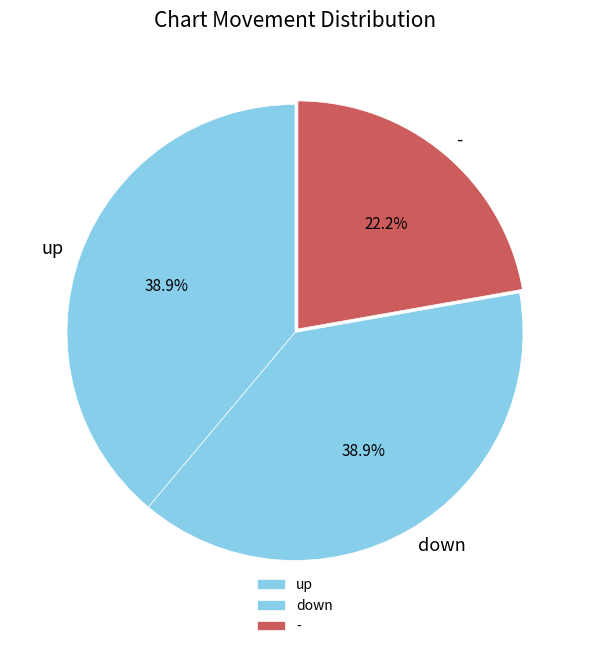

How many slices are in this pie chart?

3